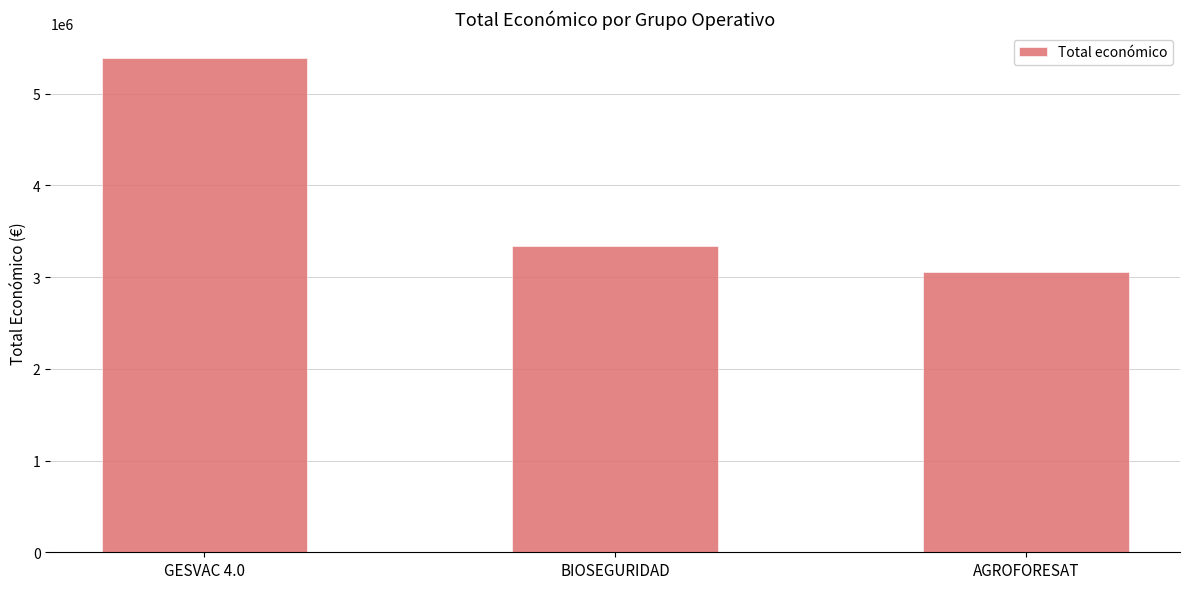

Are the bars grouped side by side (vs. stacked)?

No